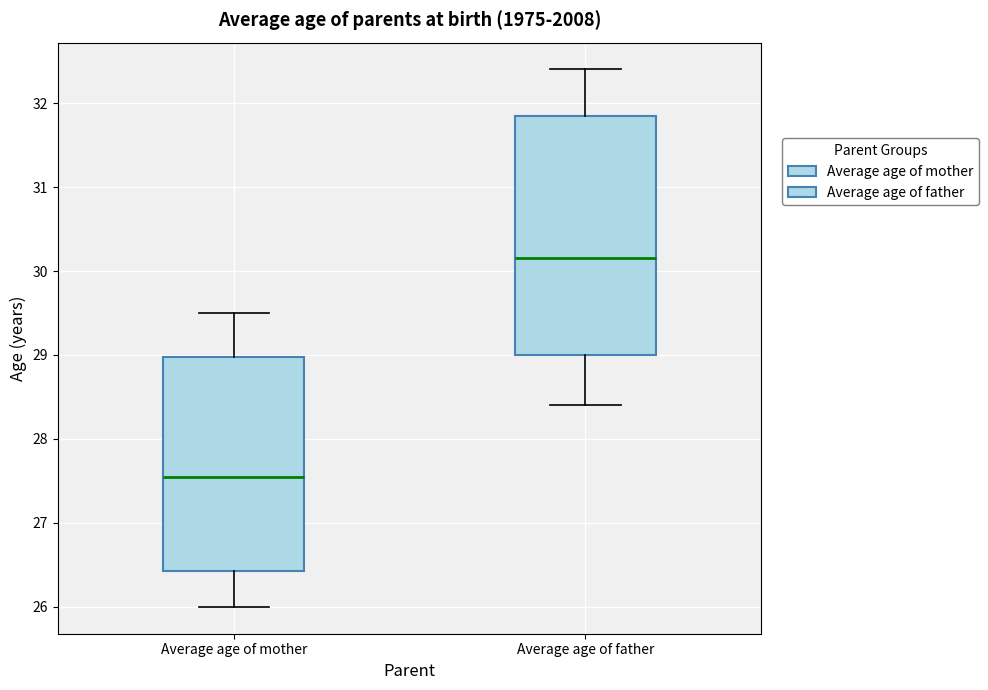

Reading left to right, read every box against the y-axis: the position of its median line, the range the box covers, and the ends of its whiskers. The values are not printed on the chart, so give them approximately, as read against the axis.

Average age of mother: median 27.6, box 26.4 to 29.0, whiskers 26.0 to 29.5
Average age of father: median 30.2, box 29.0 to 31.9, whiskers 28.4 to 32.4